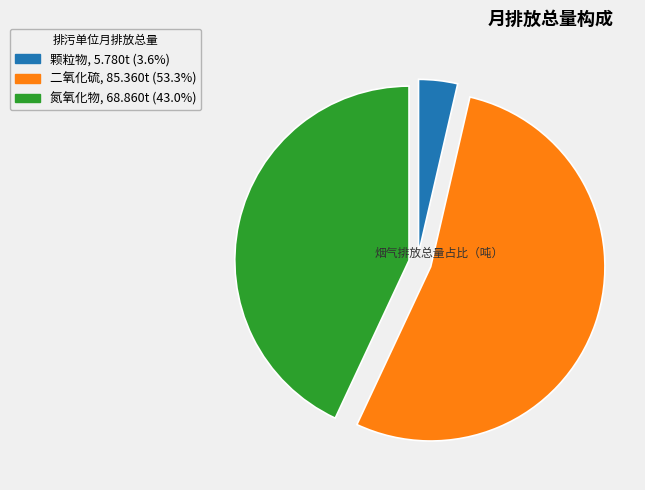

Which slice is the smallest?

颗粒物